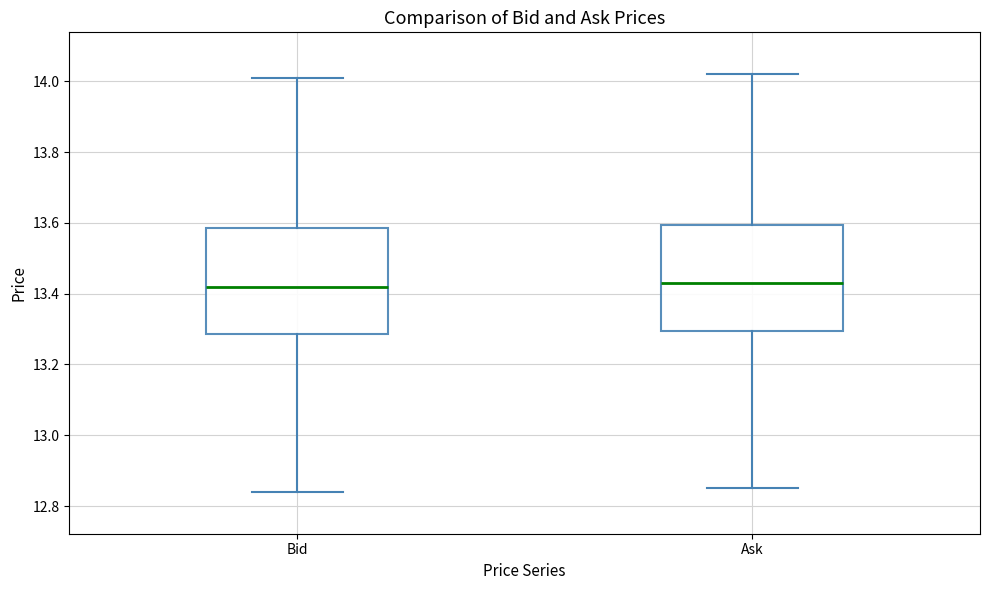

Reading left to right, transcribe this box plot: for each box, give where its median line is, the range the box spans, and where its two whiskers end, as read against the y-axis. The values are not printed on the chart, so give them approximately, as read against the axis.

Bid: median 13.42, box 13.28 to 13.58, whiskers 12.84 to 14.02
Ask: median 13.44, box 13.30 to 13.60, whiskers 12.86 to 14.02